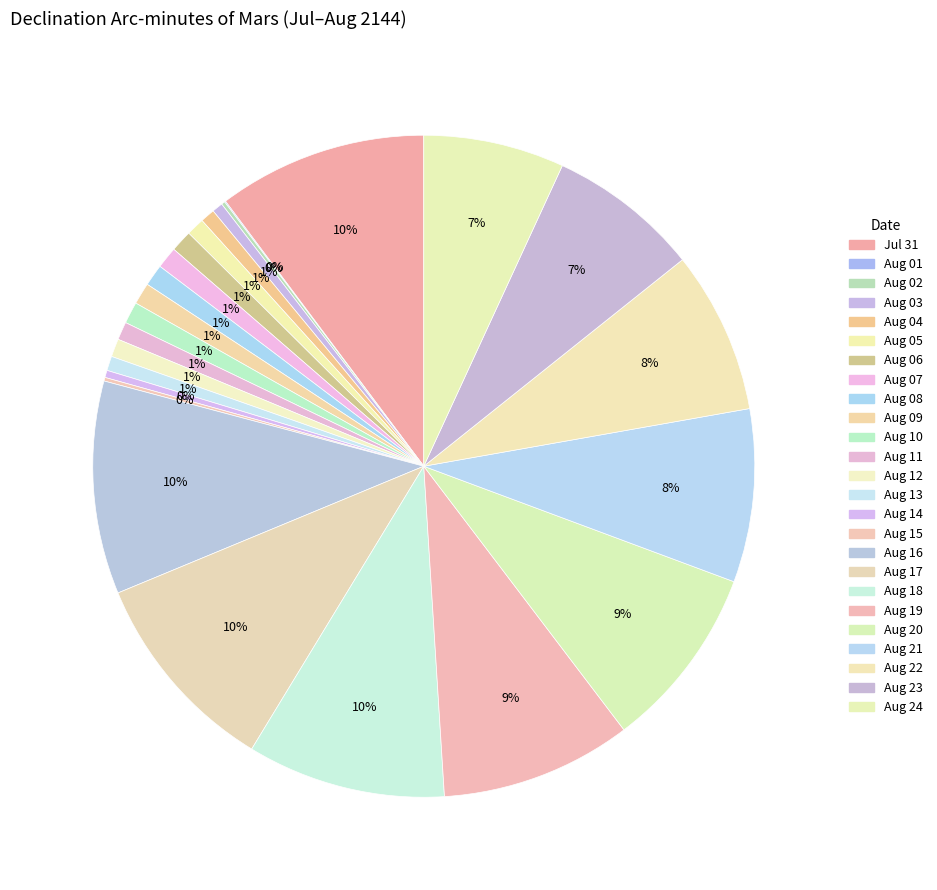

Count the number of slices in the pie.

25